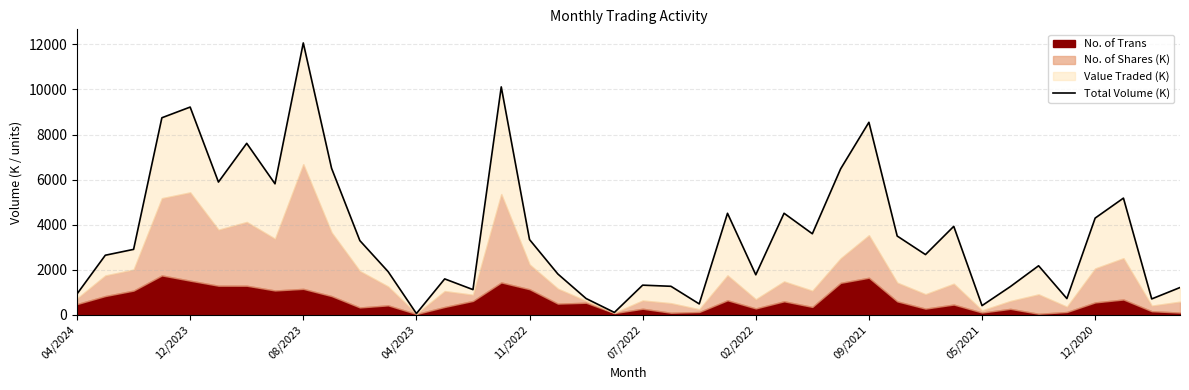

Read the value at 29.

3498.2